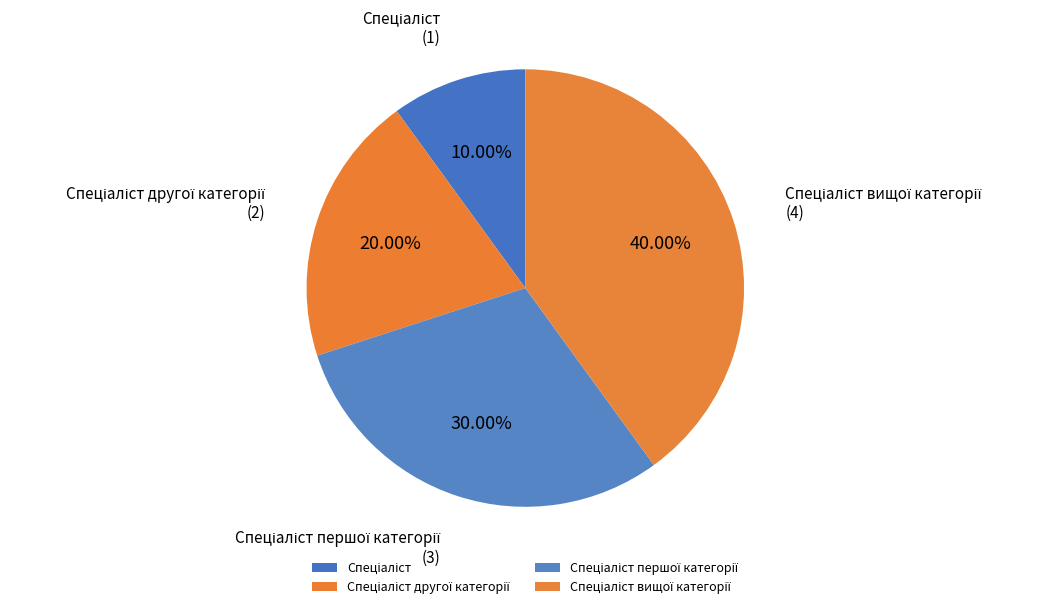

Is there a majority slice in this chart?

No